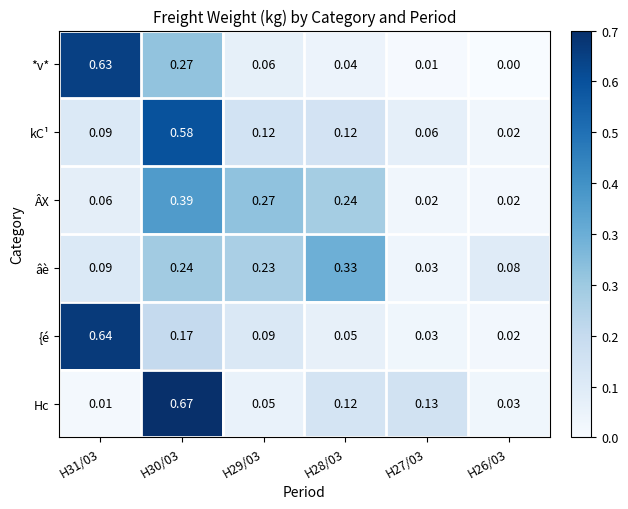

How many categories are shown in the chart?

6